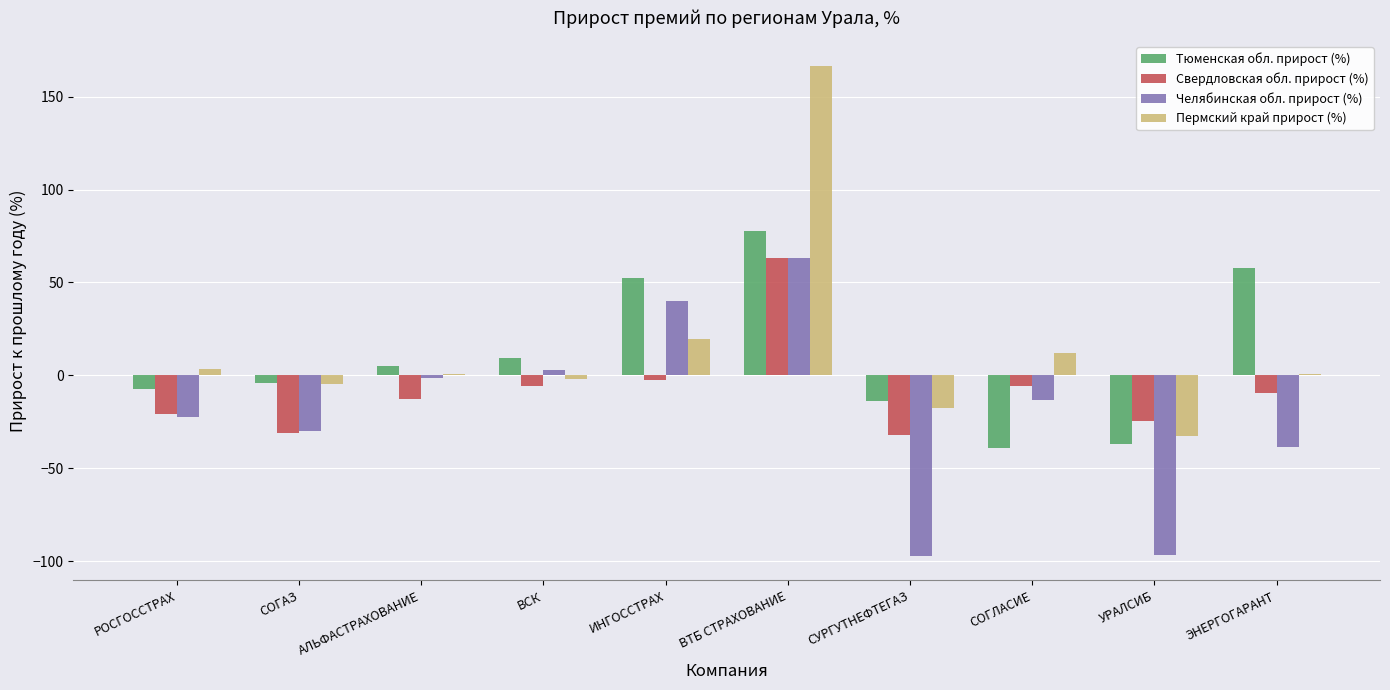

Where does the Пермский край прирост (%) series first go above 0?

РОСГОССТРАХ